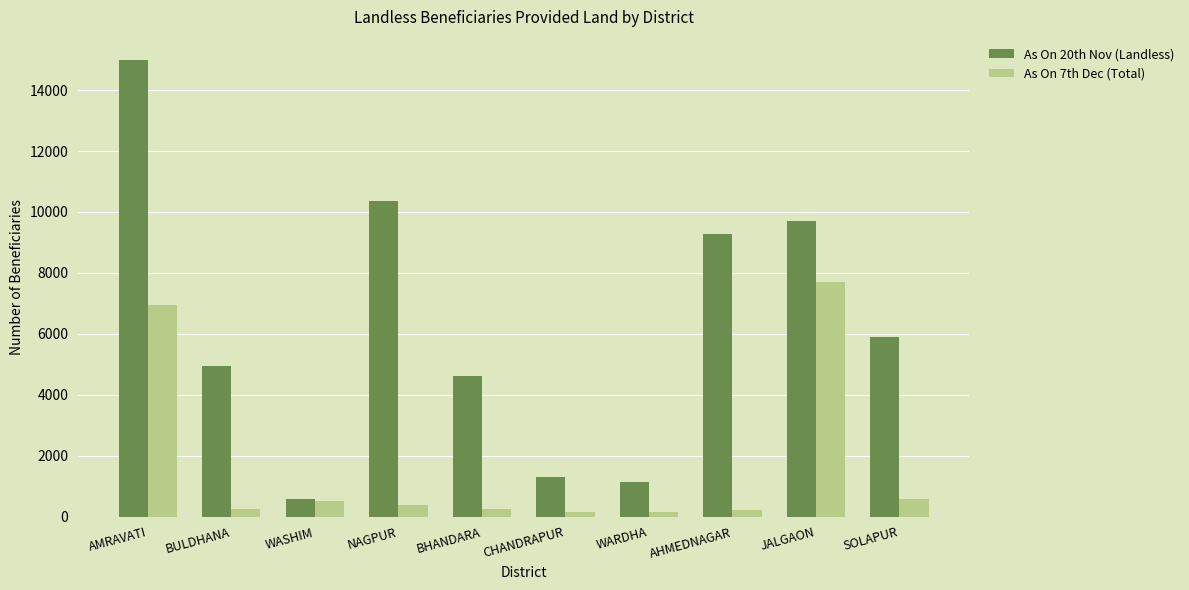

What are all the series names shown in the legend?

As On 20th Nov (Landless), As On 7th Dec (Total)